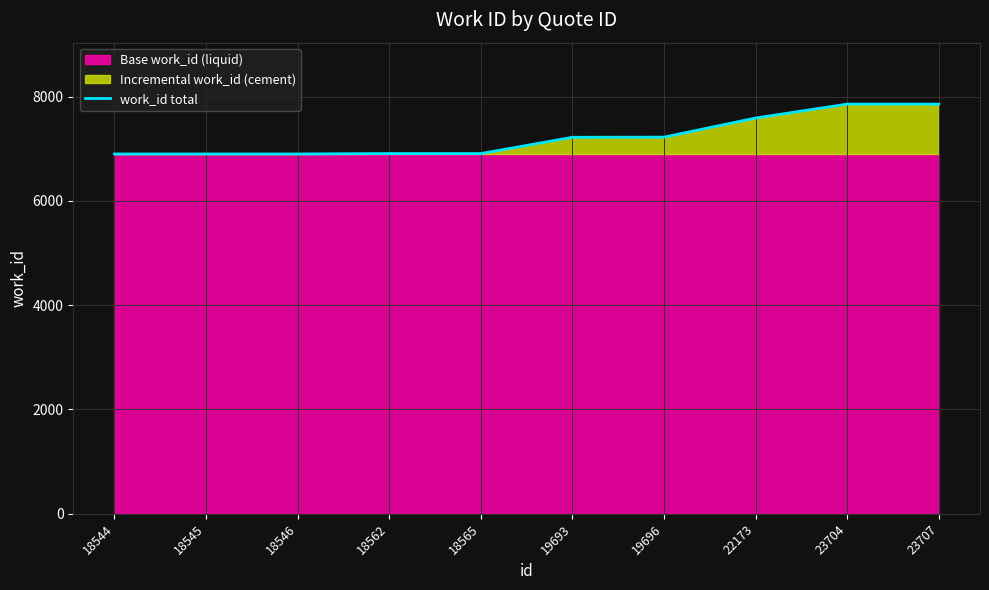

True or false: there are more than 1 points higher than both neighbors.

False